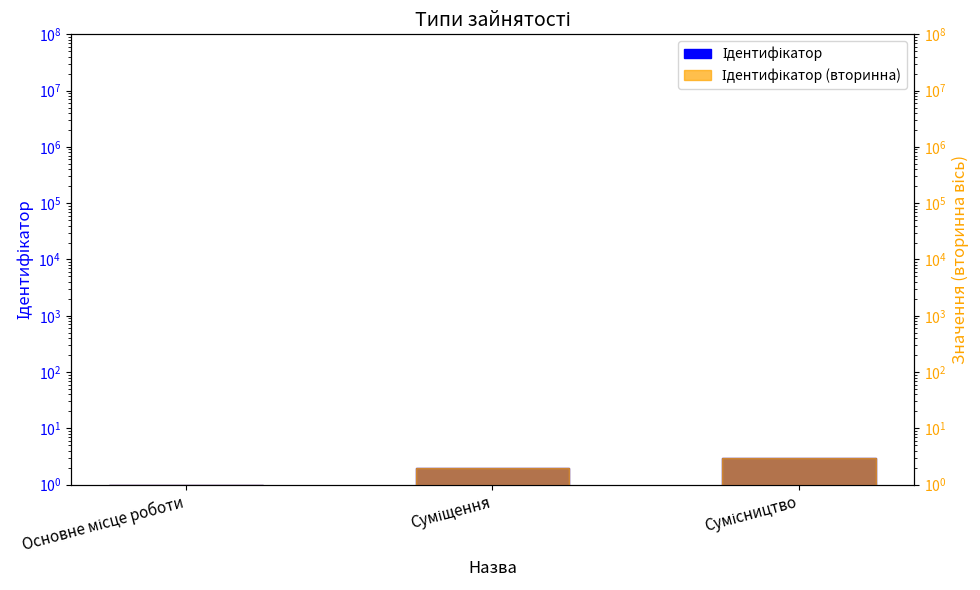

The value of Ідентифікатор at Суміщення is 3. True or false?

False